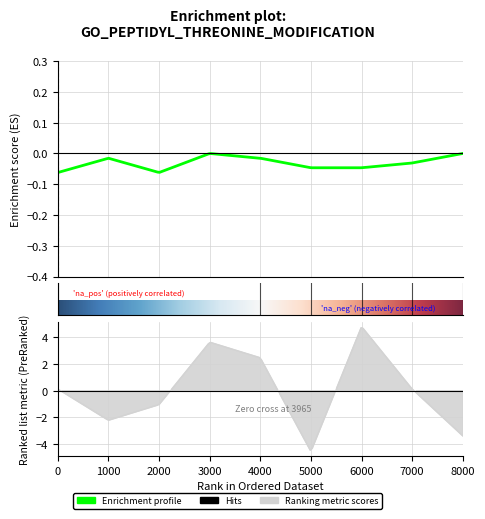

Is this an area chart (filled region under the line)?

No